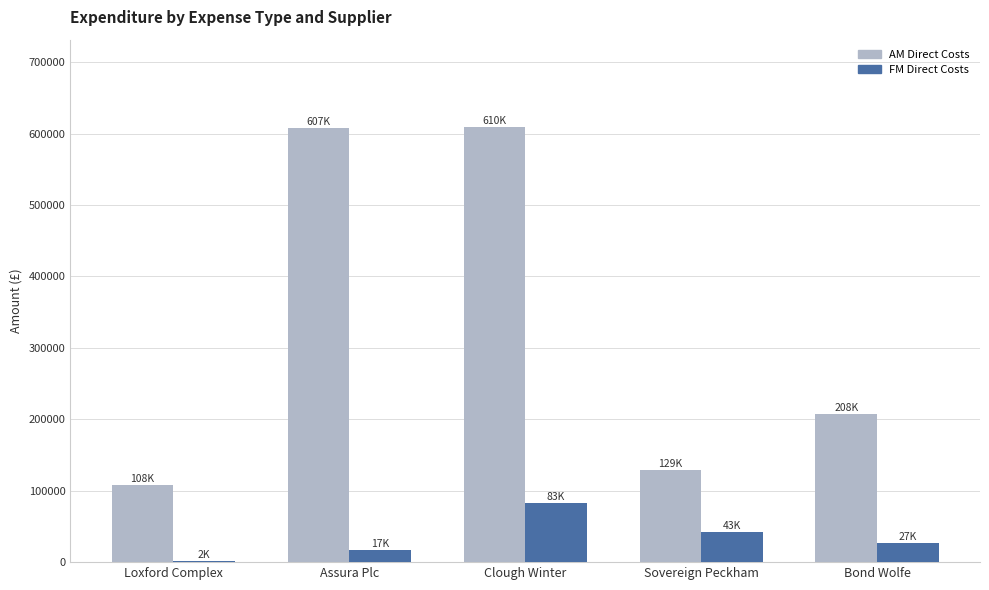

What is the spread (max minus min) of values at Loxford Complex?

106374.4